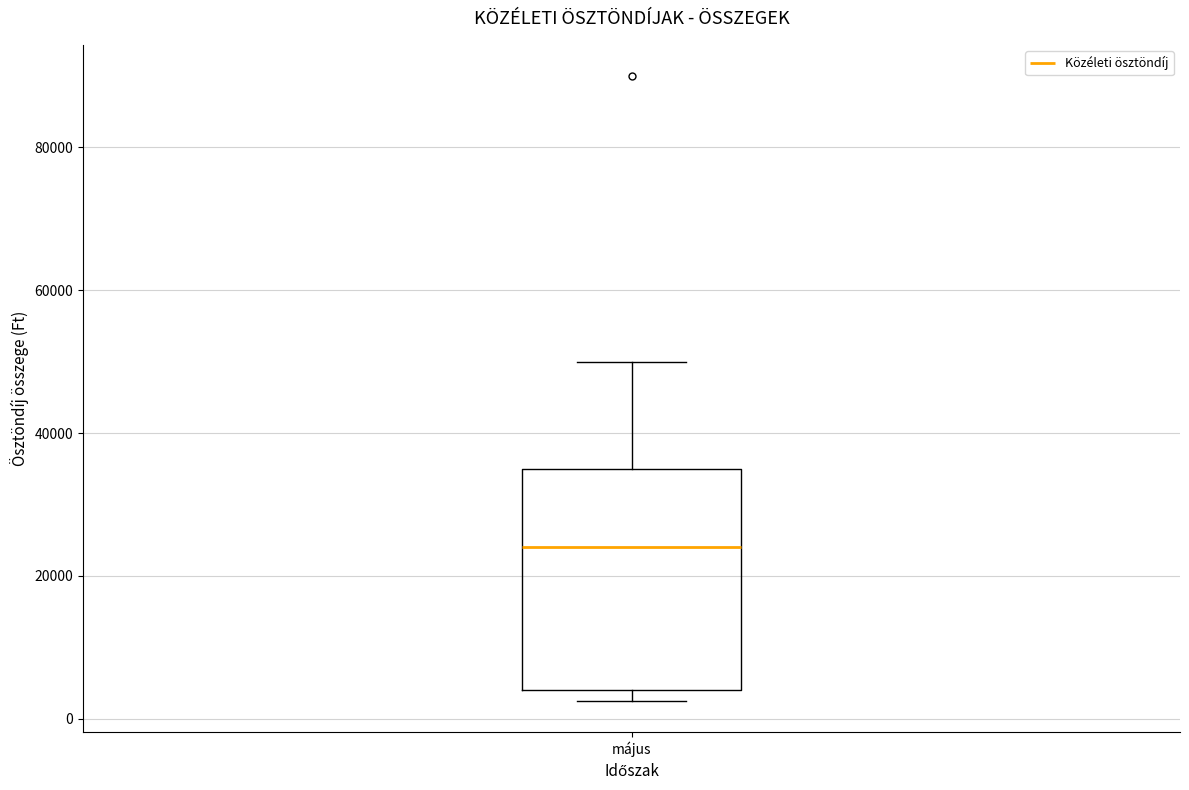

Where does the median line of the box for május sit on the y-axis? The values are not printed on the chart, so give them approximately, as read against the axis.

24000